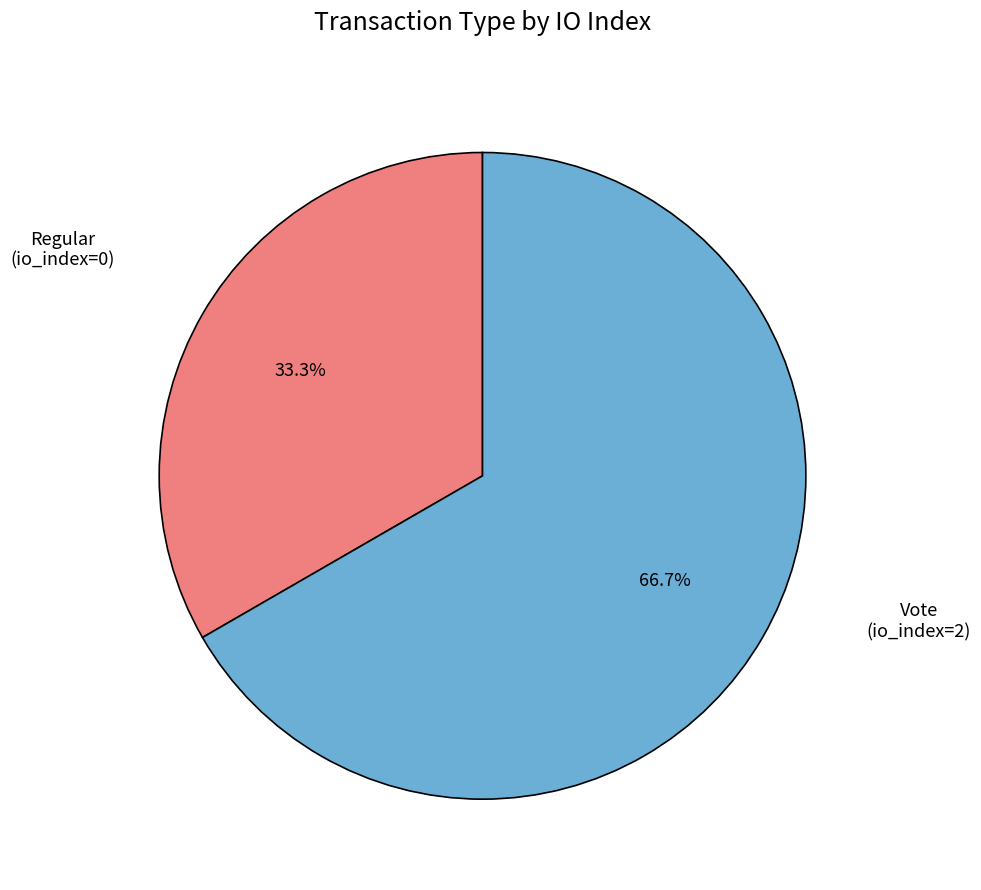

Is there any slice that represents more than half of the pie?

Yes